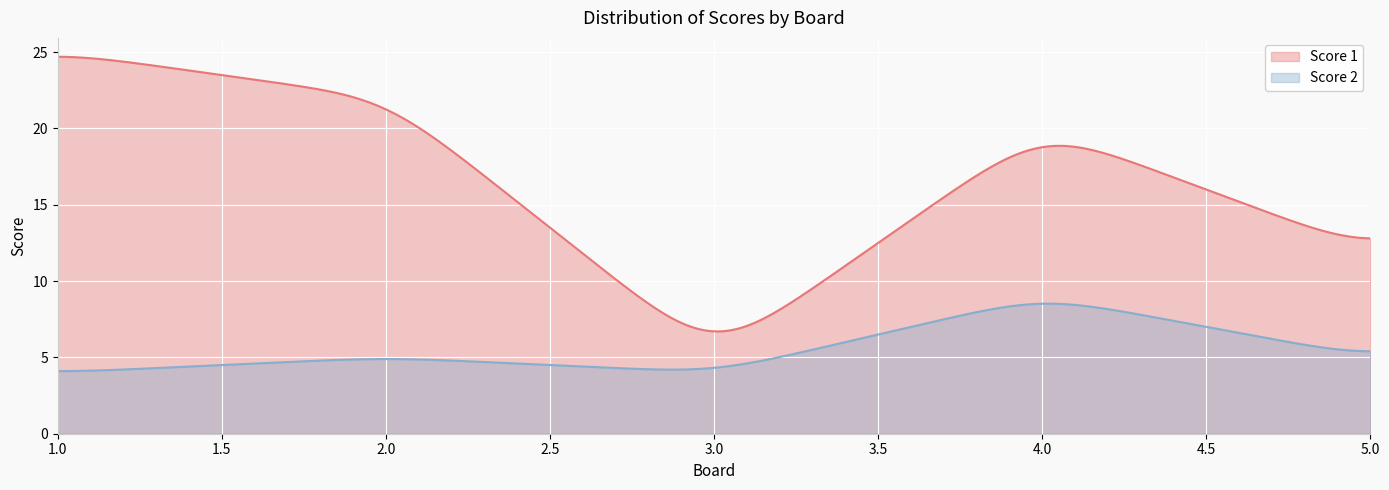

True or false: Score 1 and Score 2 cross at least once.

False